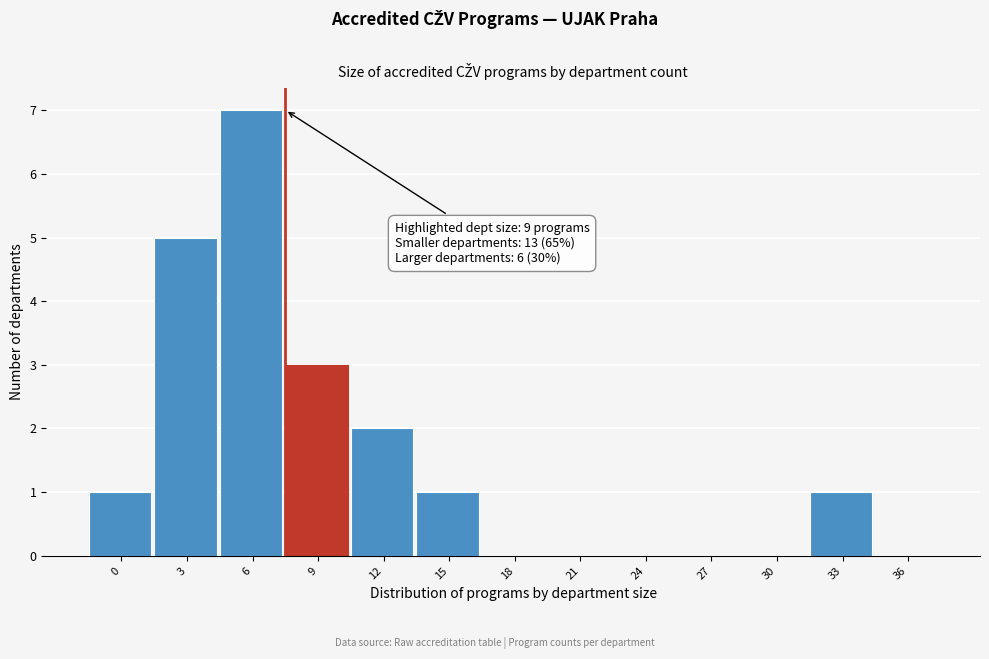

Reading left to right, transcribe all the data shown in this chart.

0=1	3=5	6=7	9=3	12=2	15=1	18=0	21=0	24=0	27=0	30=0	33=1	36=0